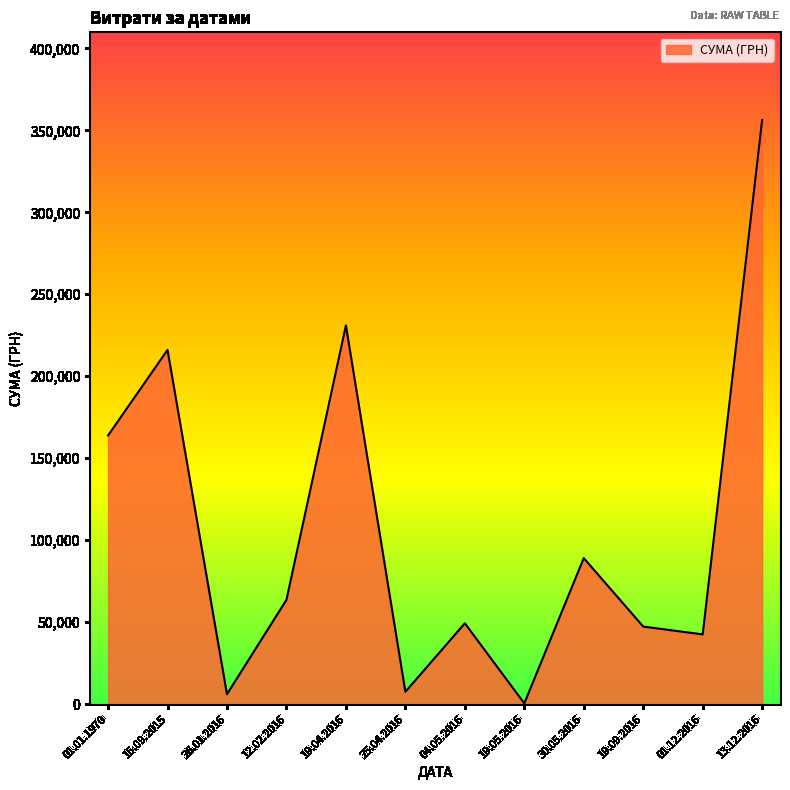

Is it true that the value at 01.01.1970 is 66363.2?

False